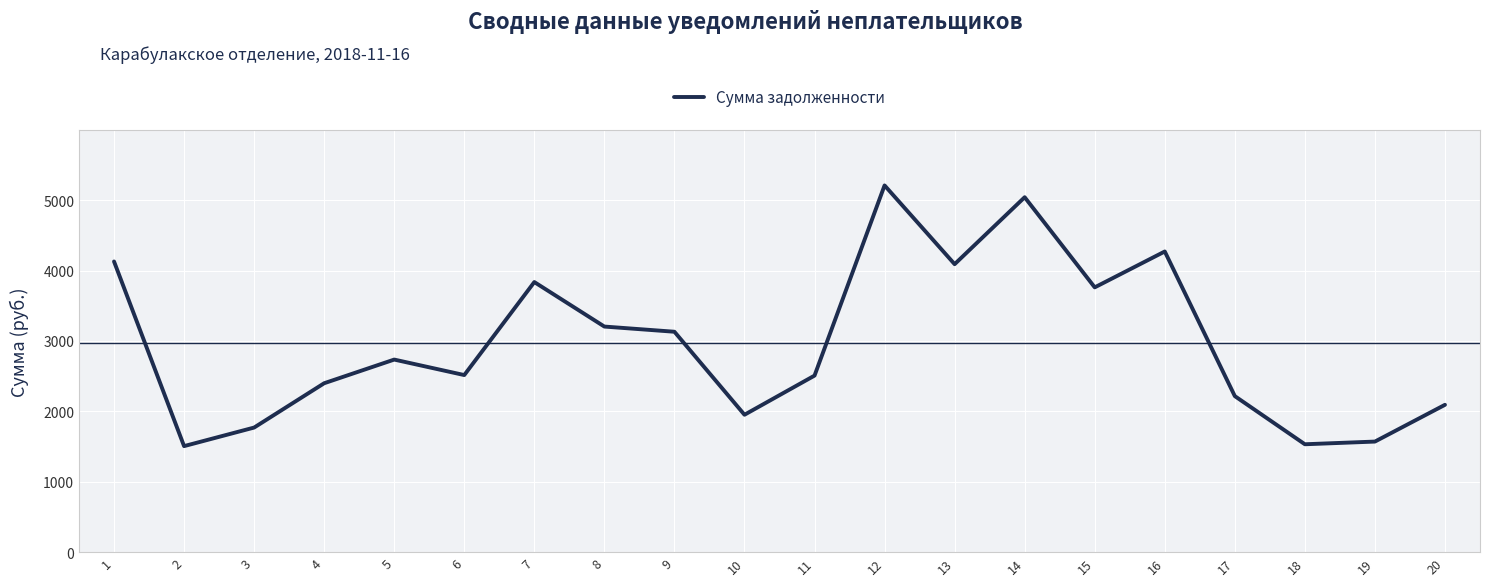

What is the greatest value displayed?

5210.8